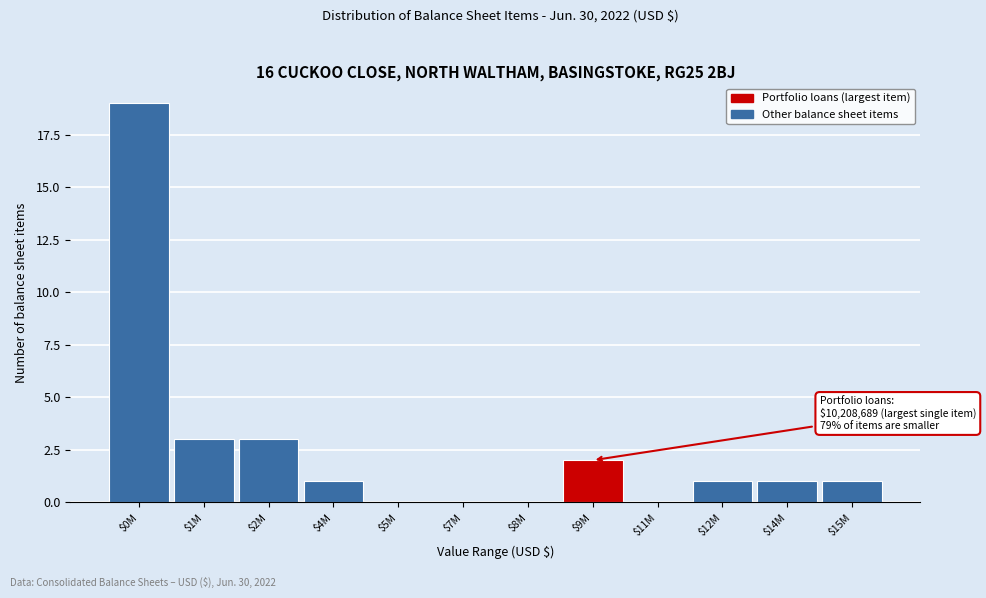

Is it true that the value at $2M is 3?

True